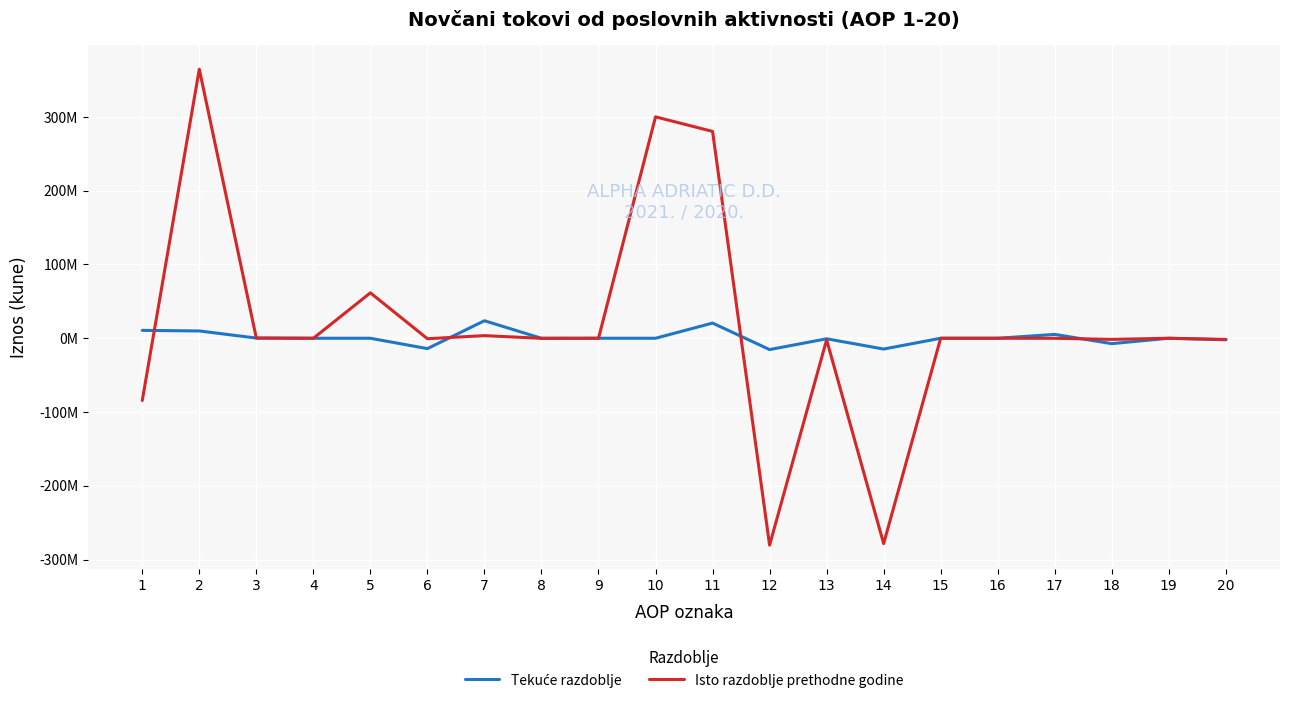

Is this an area chart (filled region under the line)?

No